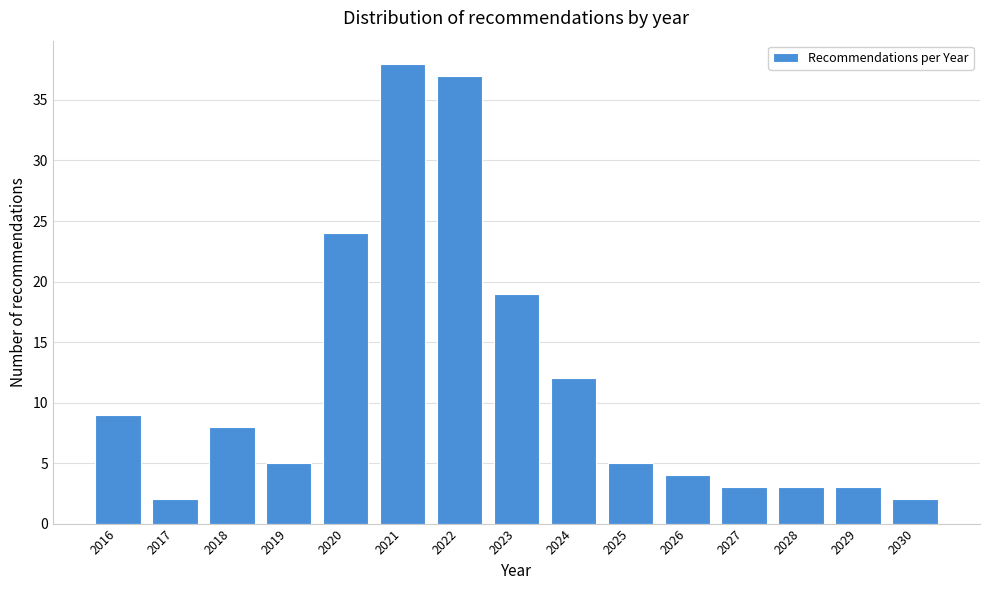

Reading left to right, list all the values displayed in this chart.

2016=9	2017=2	2018=8	2019=5	2020=24	2021=38	2022=37	2023=19	2024=12	2025=5	2026=4	2027=3	2028=3	2029=3	2030=2